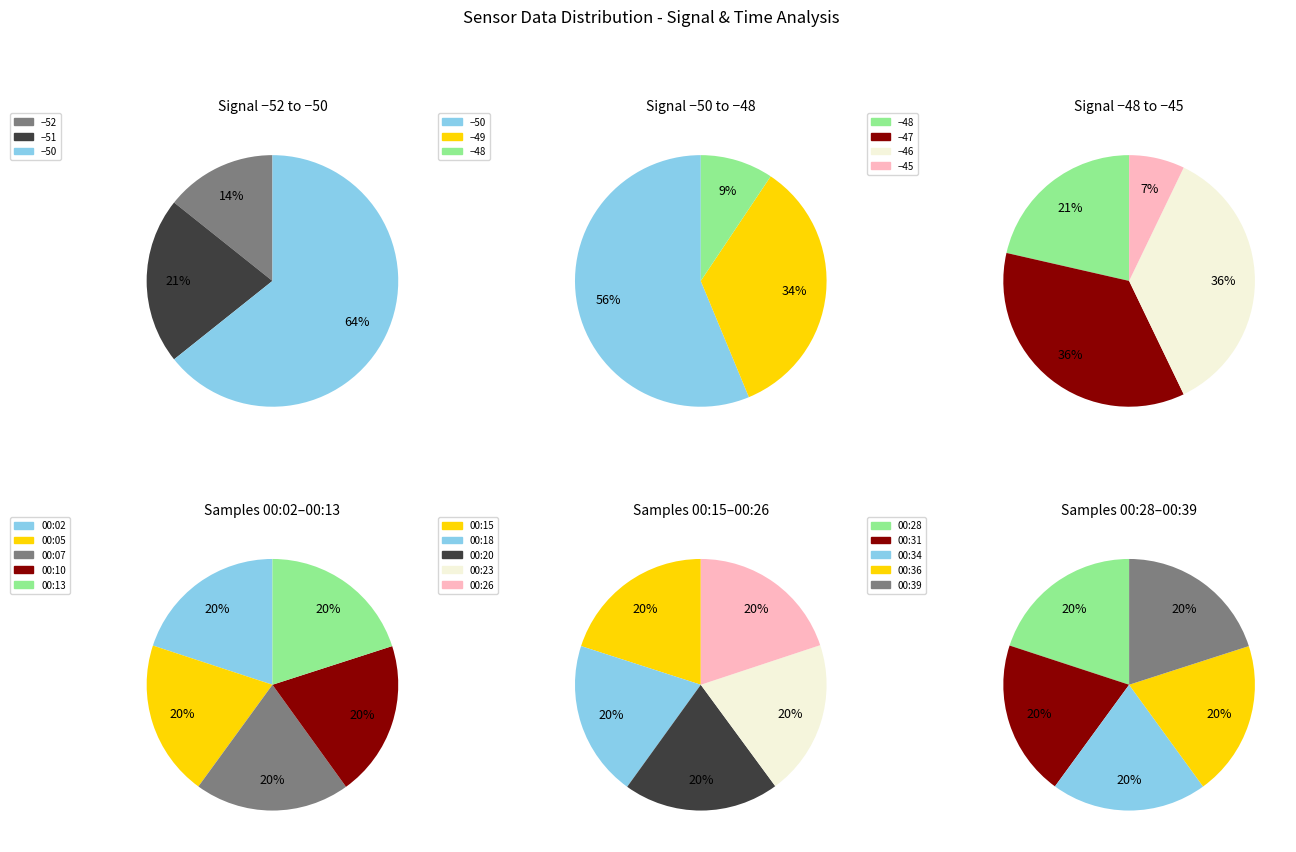

Is there a majority slice in this chart?

Yes